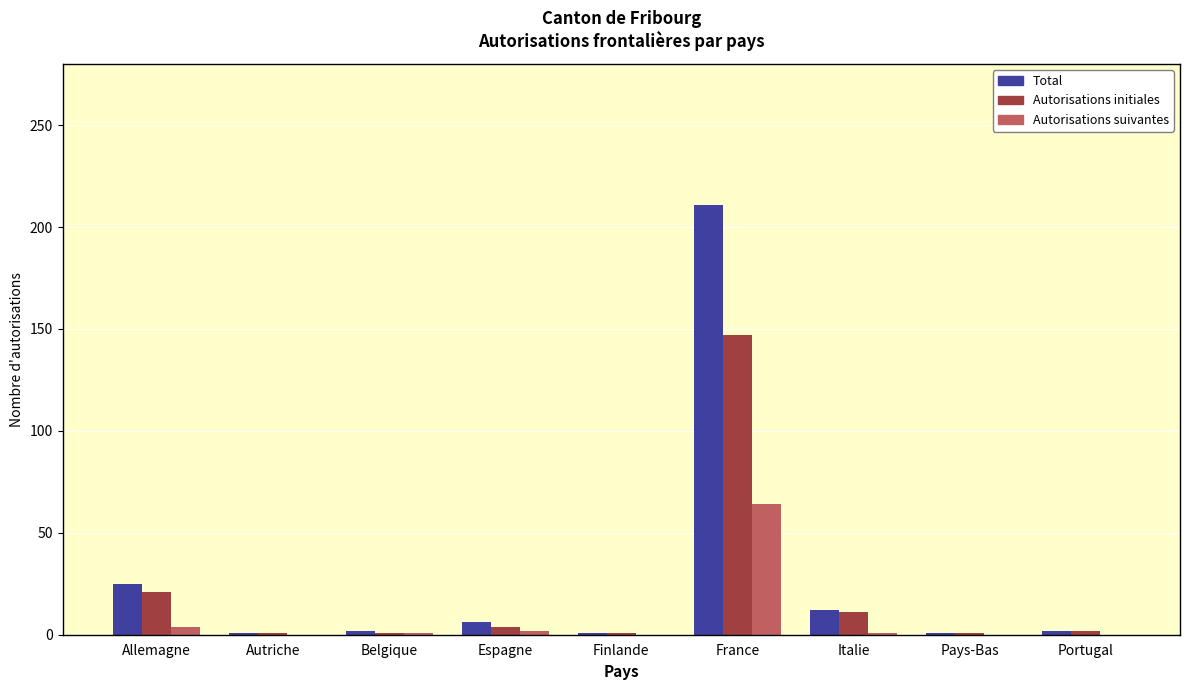

Count the number of categories in the chart.

9